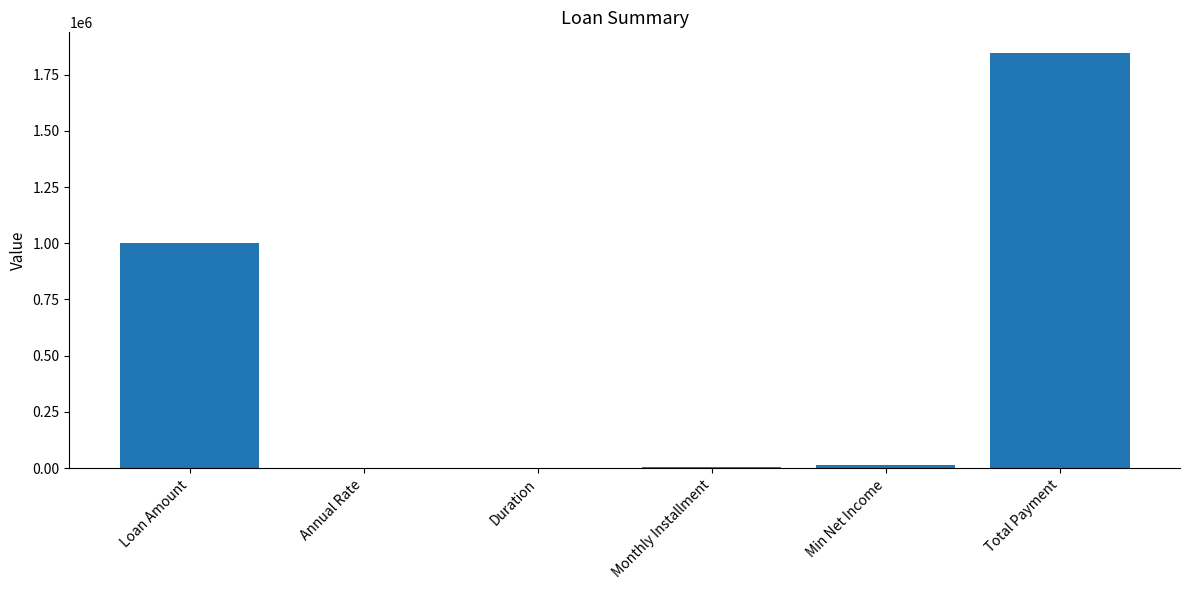

Between Annual Rate and Total Payment, which is larger?

Total Payment